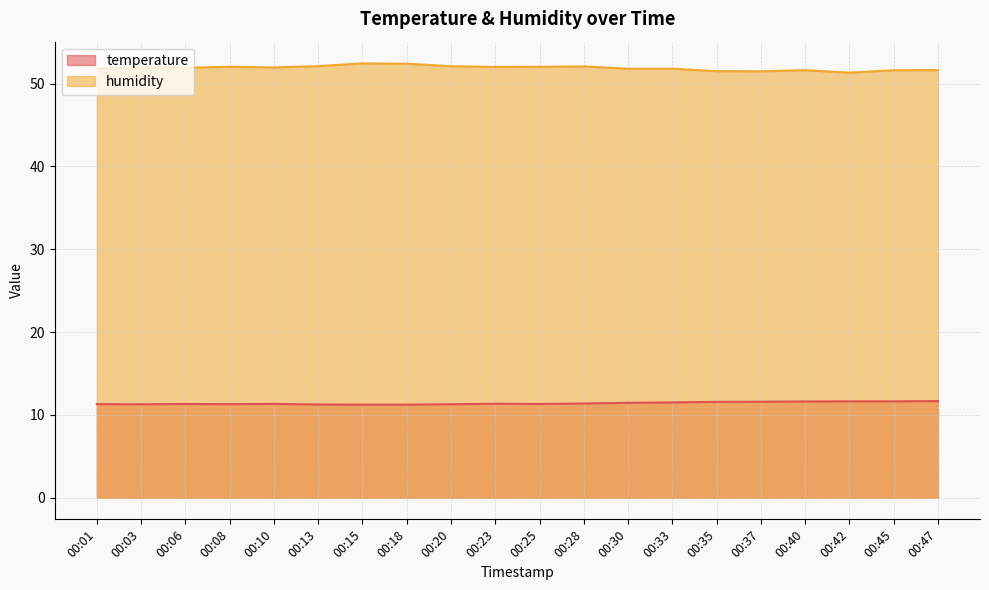

Which series changed the most between 00:18 and 00:23?

humidity